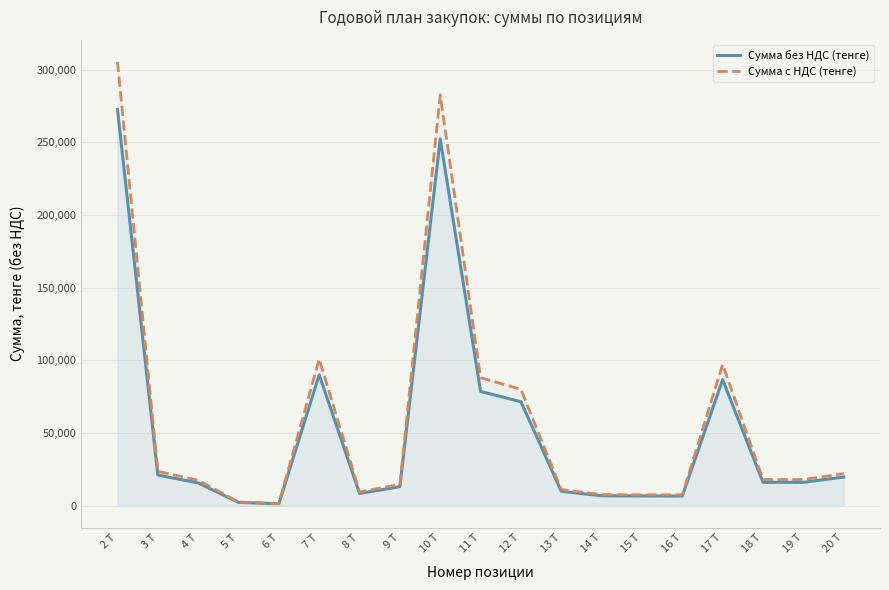

At which label does Сумма с НДС (тенге) first exceed 17920?

2 Т